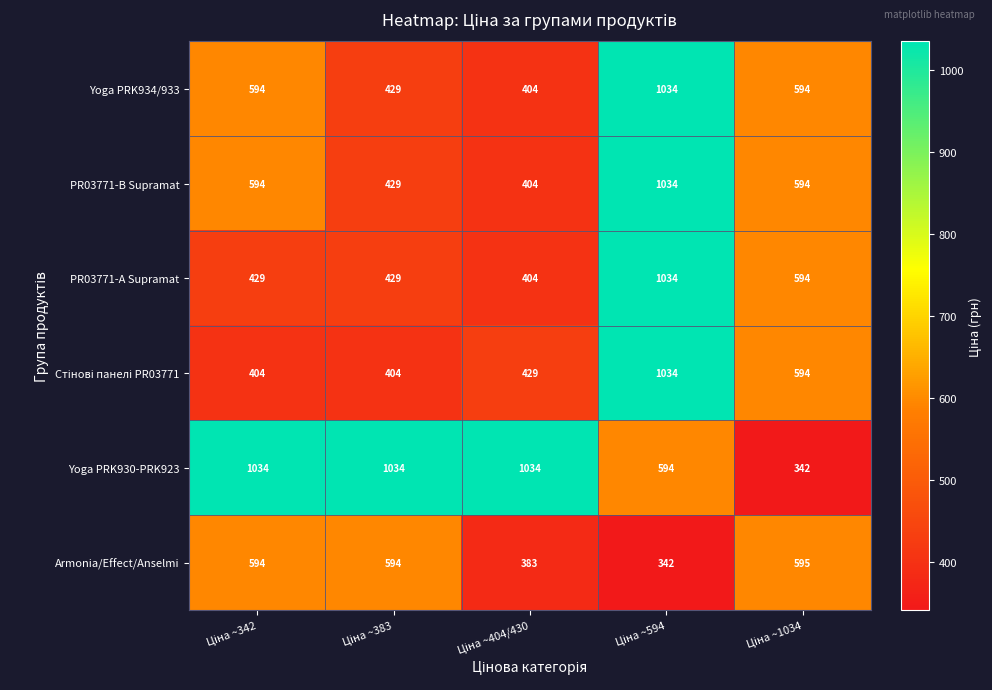

At how many categories does at least one series exceed 372?

5